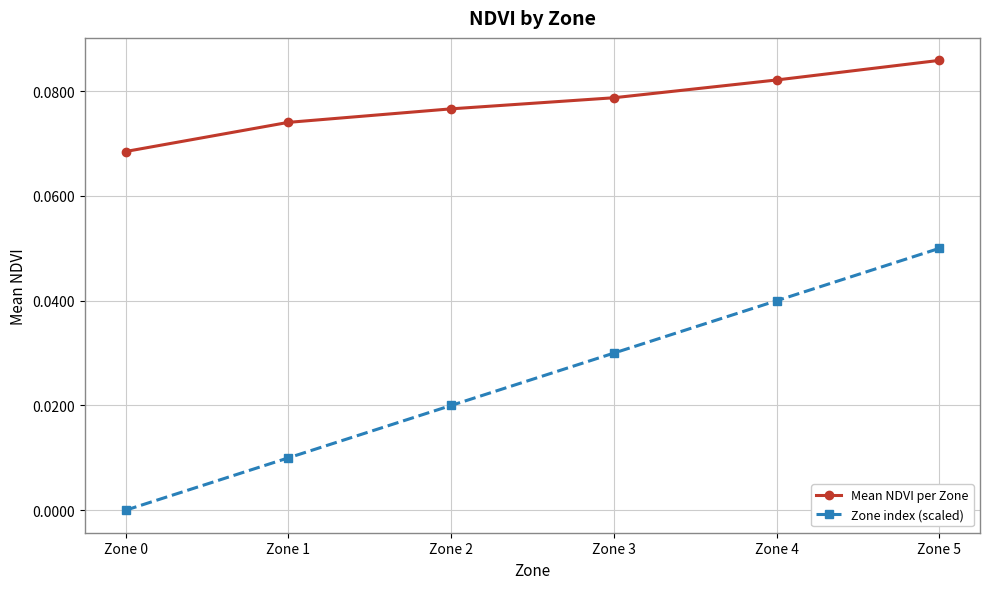

True or false: Zone index (scaled) has a value of 0.0 at Zone 2.

True